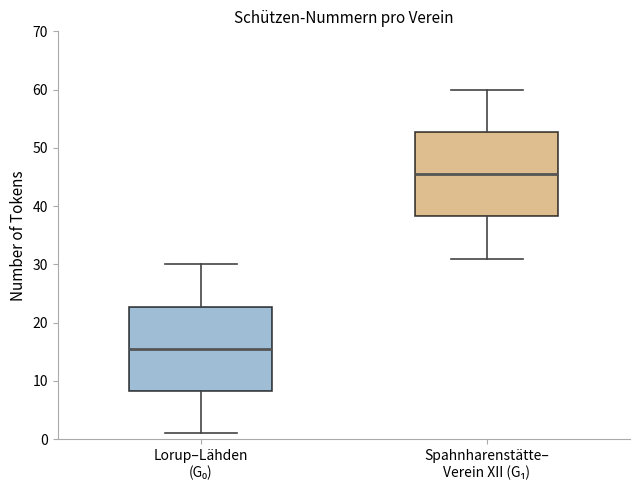

Reading left to right, read every box against the y-axis: the position of its median line, the range the box covers, and the ends of its whiskers. The values are not printed on the chart, so give them approximately, as read against the axis.

Lorup–Lähden (G₀): median 16, box 8 to 23, whiskers 1 to 30
Spahnharenstätte– Verein XII (G₁): median 46, box 38 to 53, whiskers 31 to 60